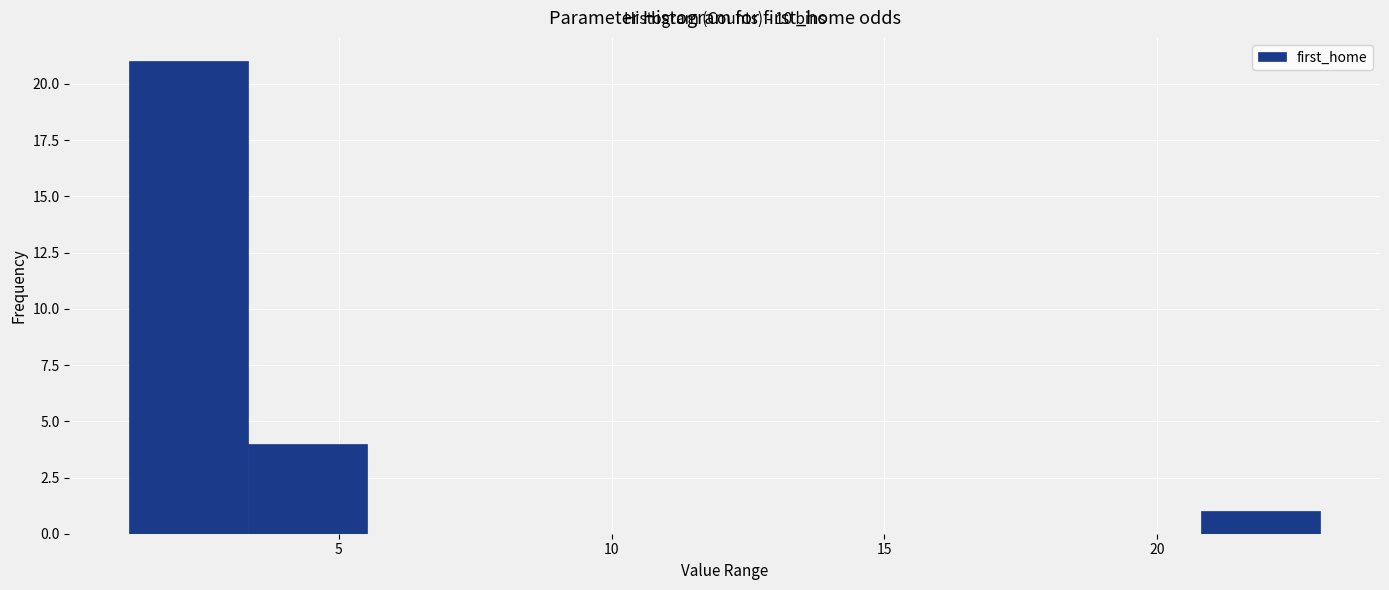

Over which range of the x-axis is the bar tallest?

1.0 to 3.5